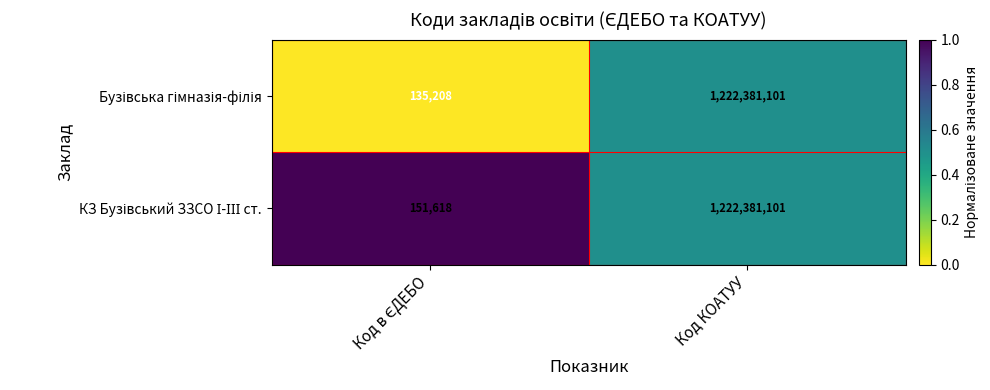

At which category is the sum across all series the highest?

Код КОАТУУ